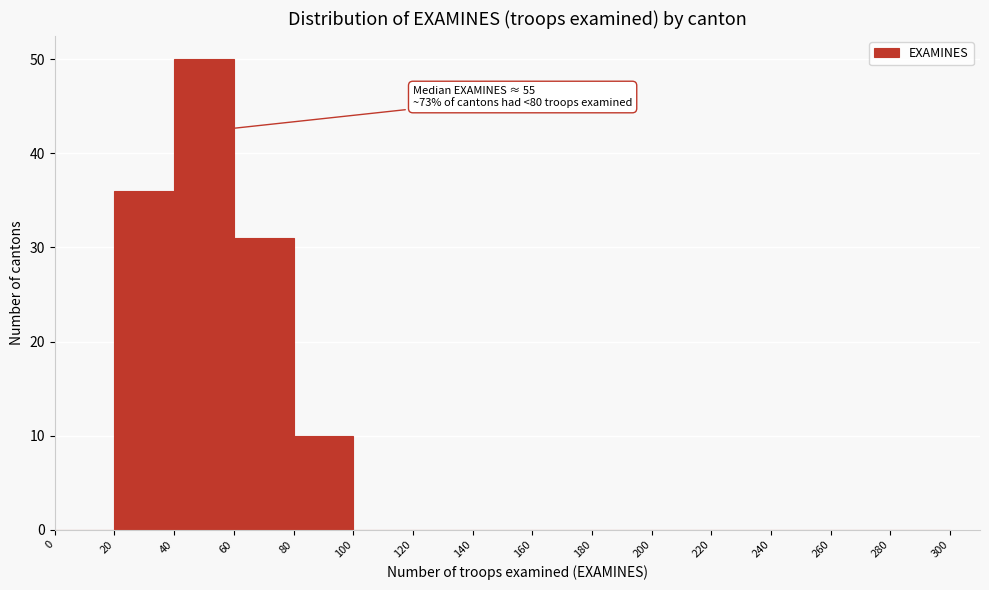

Which range on the x-axis has the tallest bar?

40 to 60